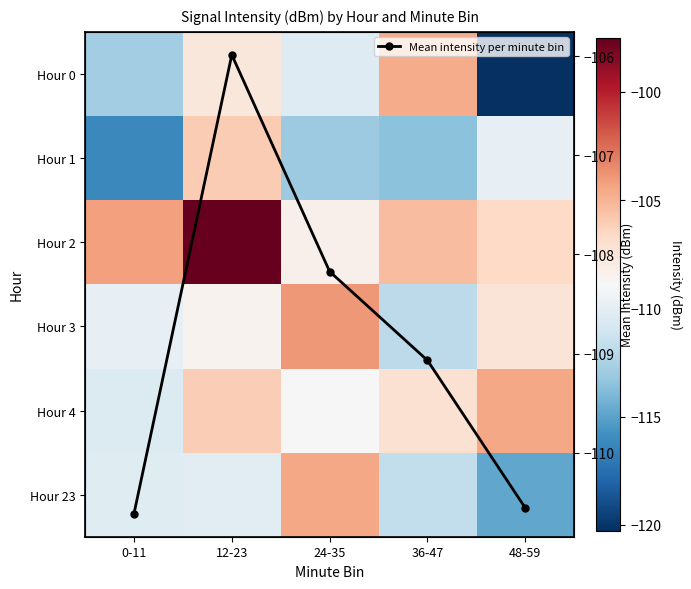

At which category is the sum across all series the highest?

12-23